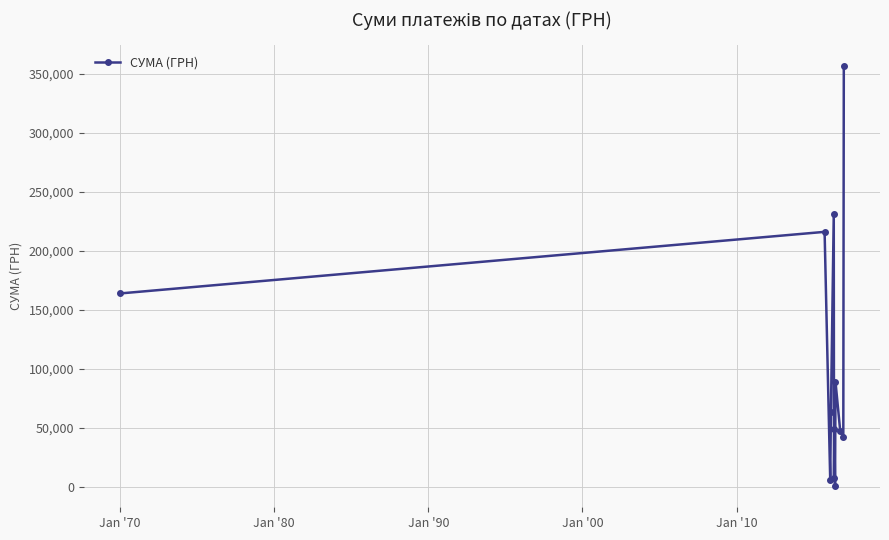

What is the value of the 2nd point from the left?

216082.9